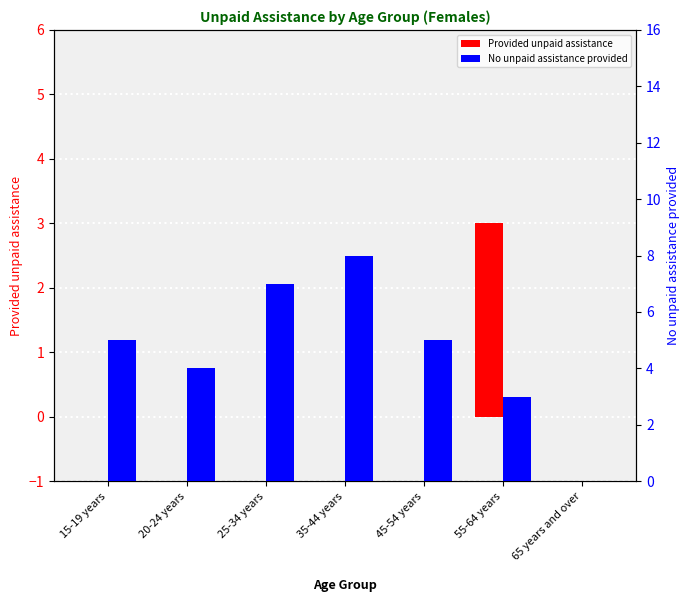

The Provided unpaid assistance series shows 0 at 20-24 years. True or false?

True